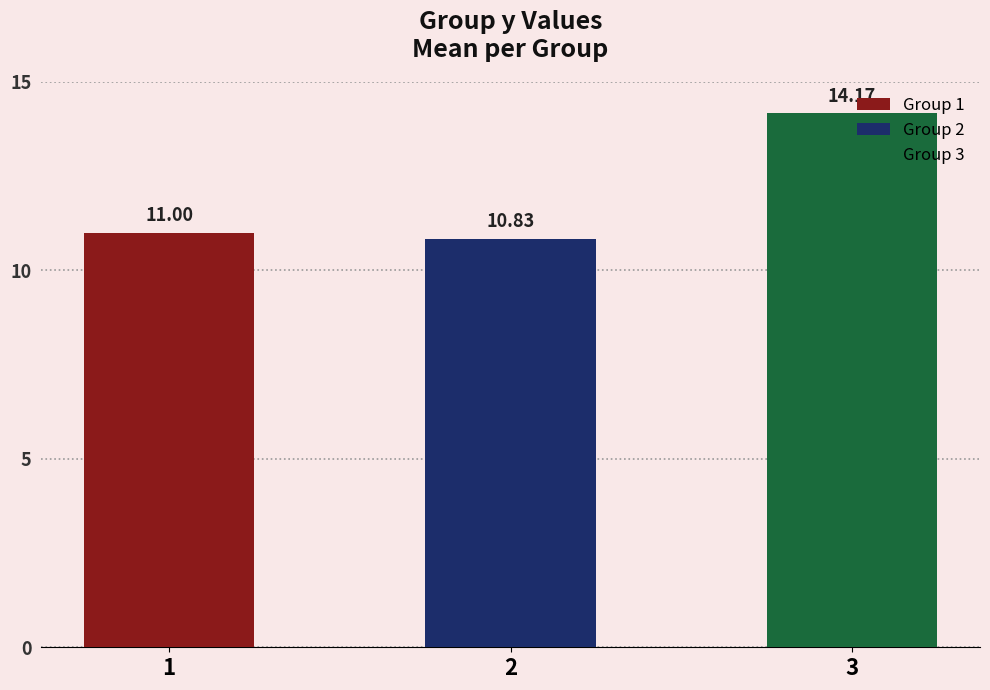

The value at 3 is 14.2. True or false?

True